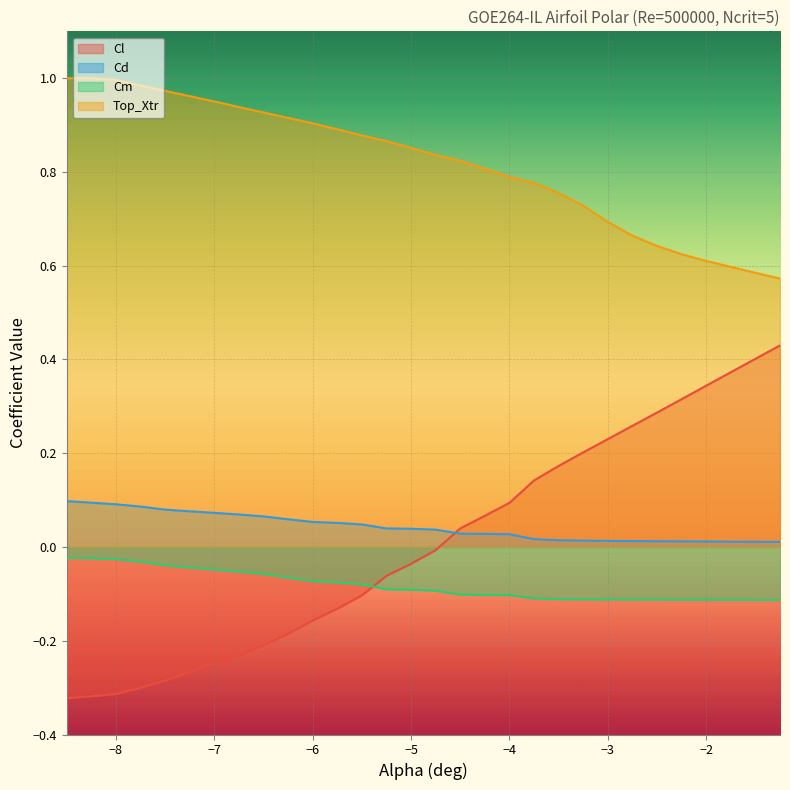

List the series in order of their peak value, highest first.

Top_Xtr, Cl, Cd, Cm